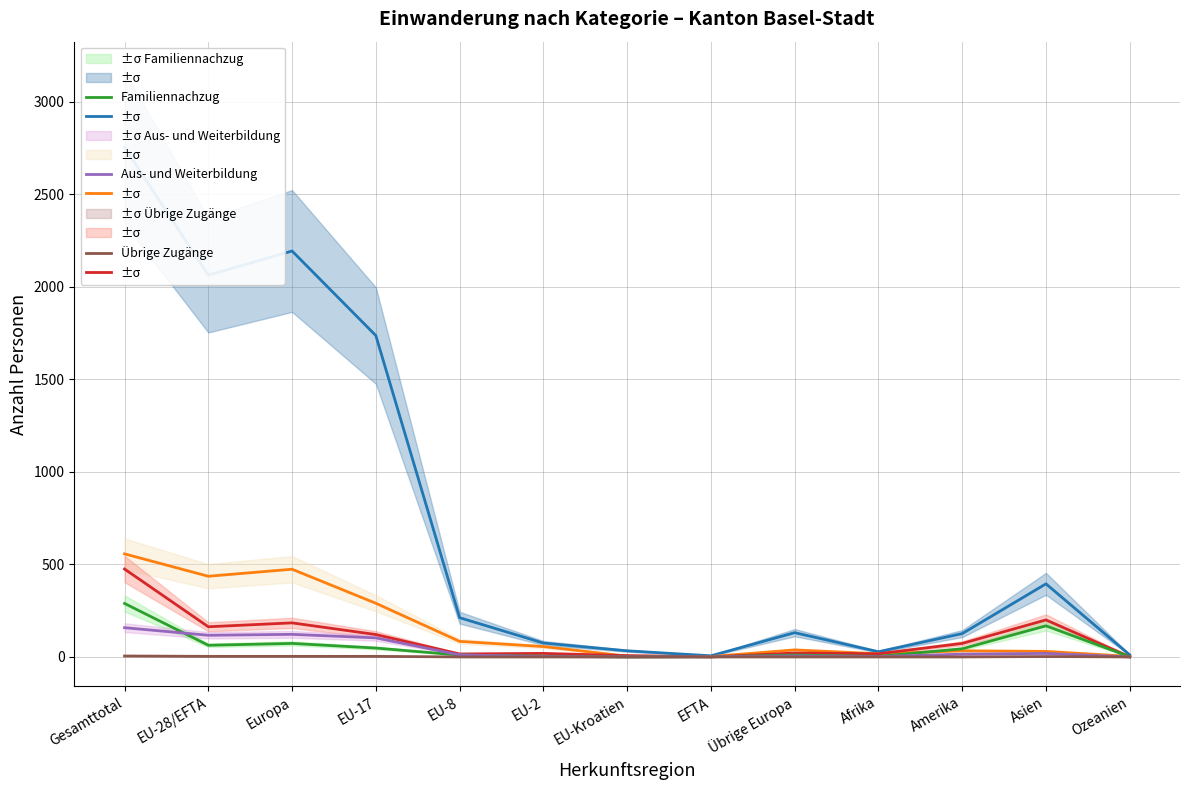

What is the difference between the Familiennachzug values at Übrige Europa and EU-2?

6